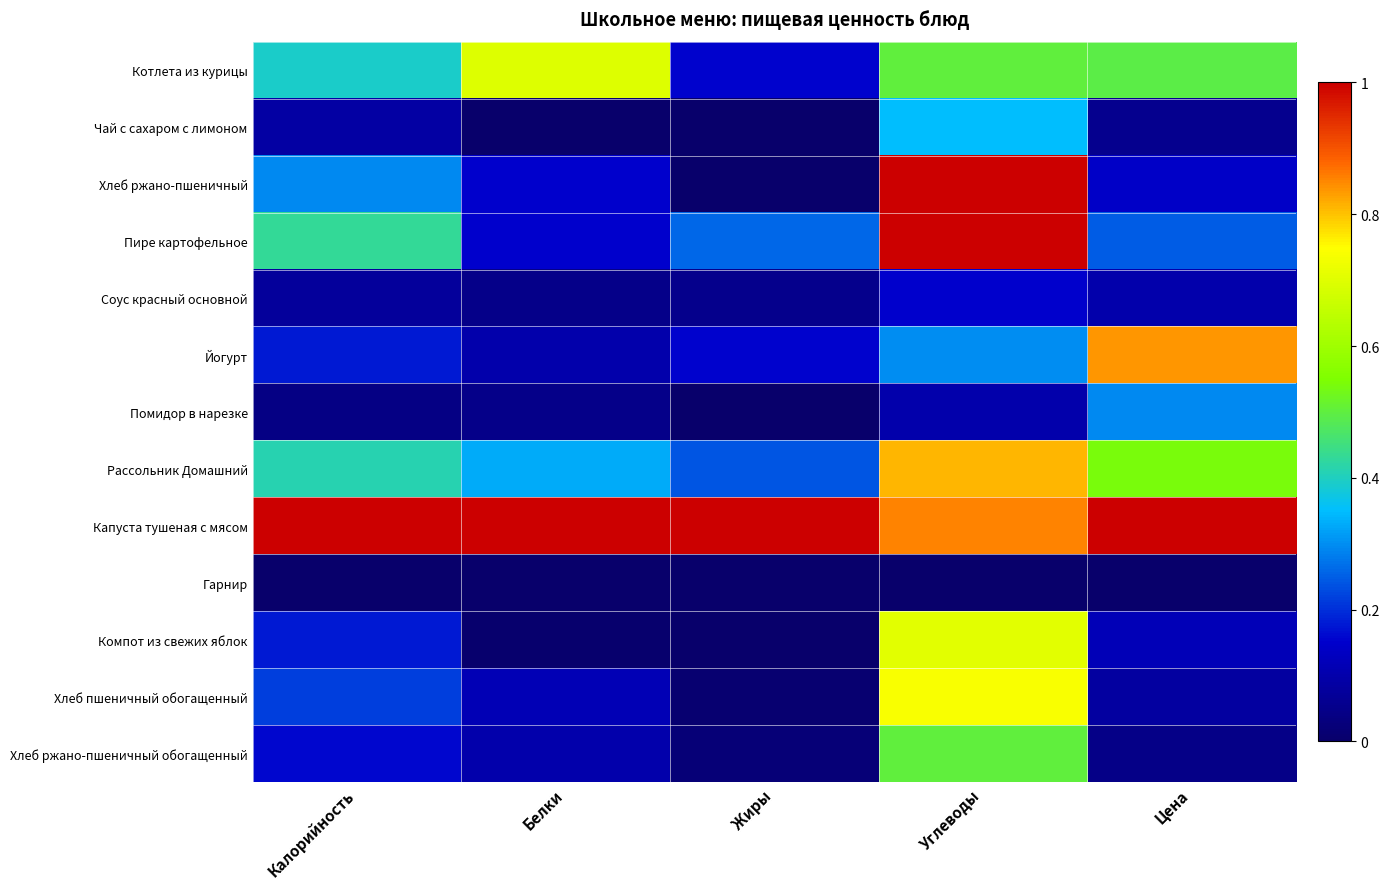

How many series are shown in this chart?

13